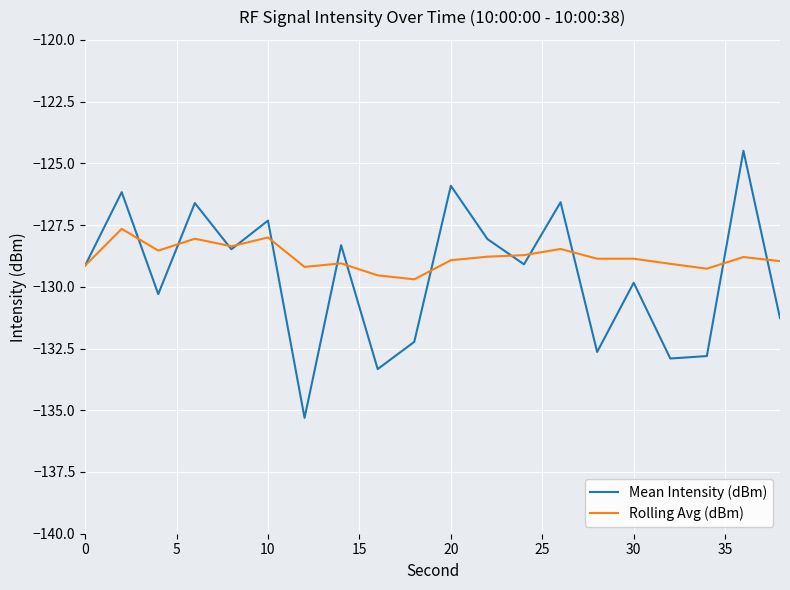

Which series has the widest spread of values?

Mean Intensity (dBm)